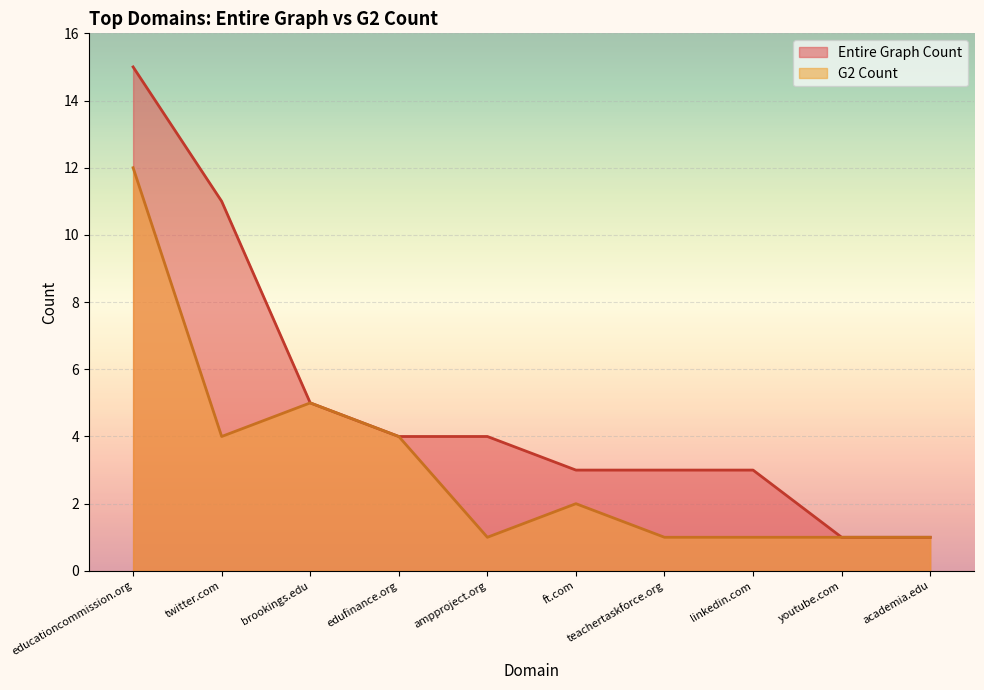

List the series in order of their peak value, lowest first.

G2 Count, Entire Graph Count